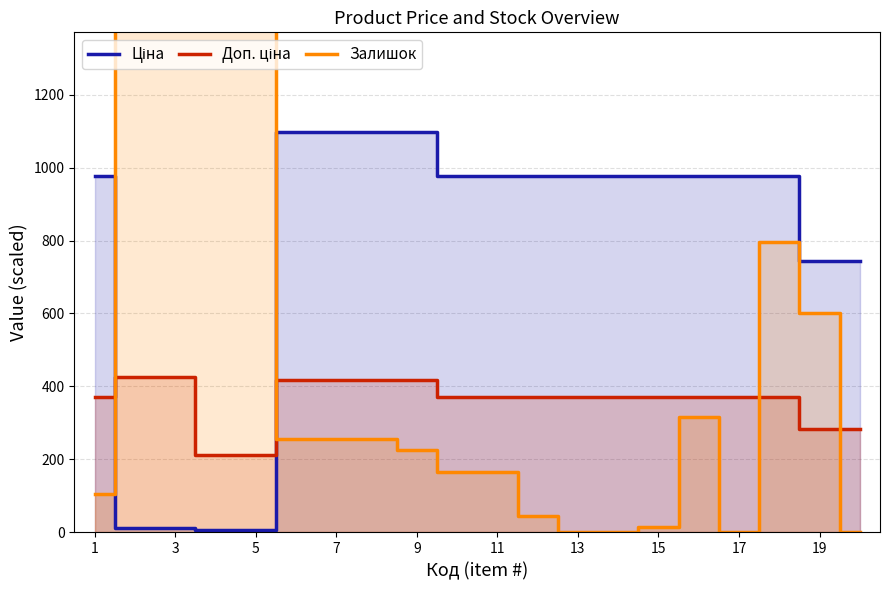

Rank the series at 15 from highest to lowest value.

Ціна, Доп. ціна, Залишок